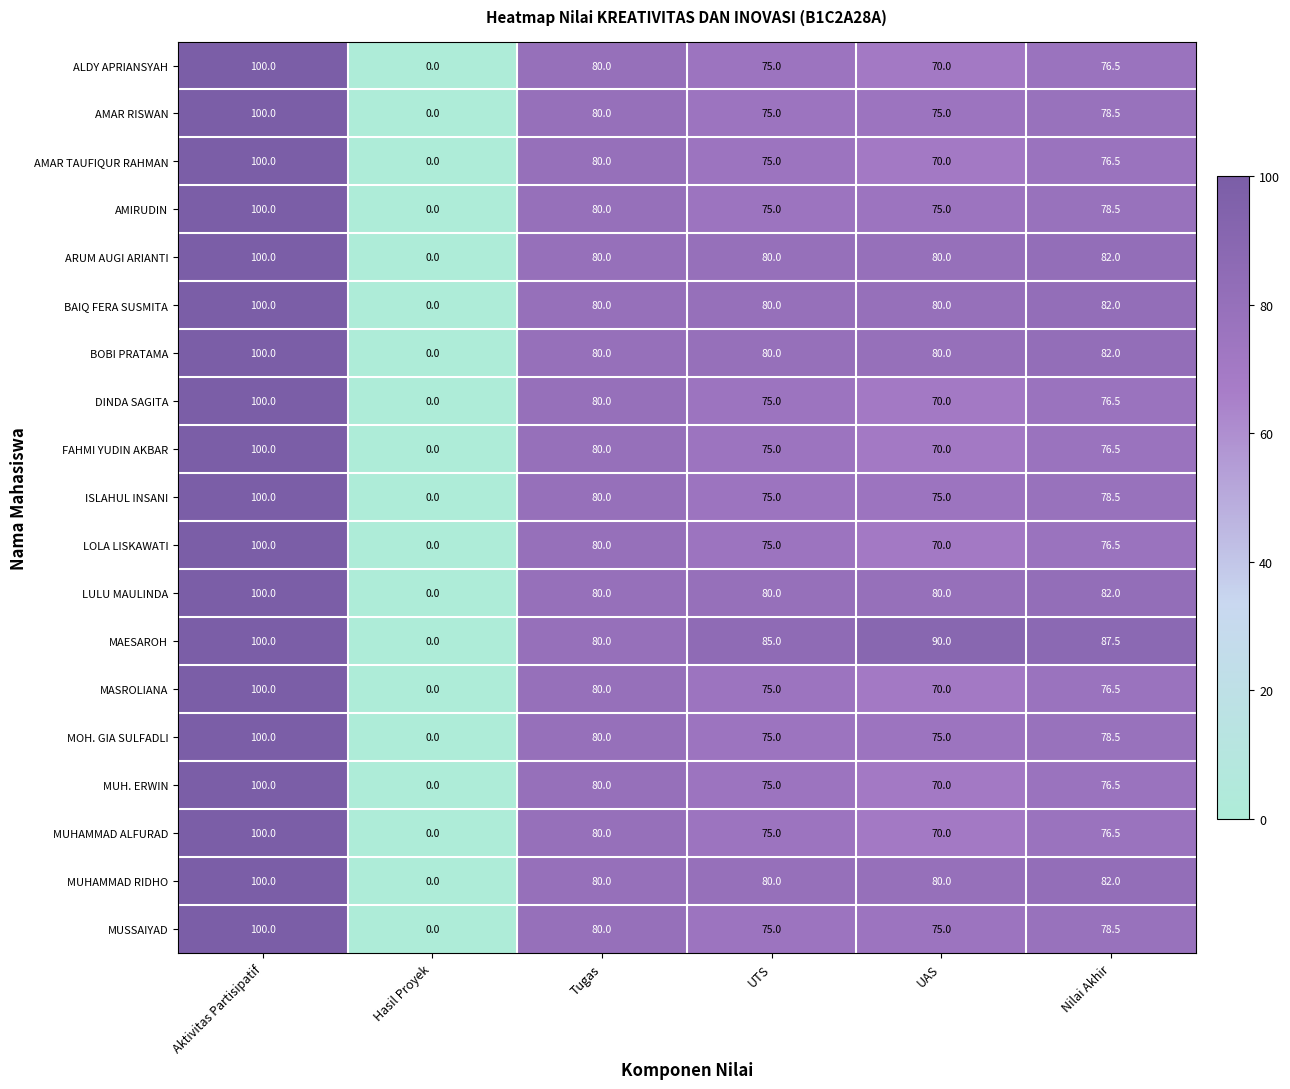

How many series are shown in this chart?

19